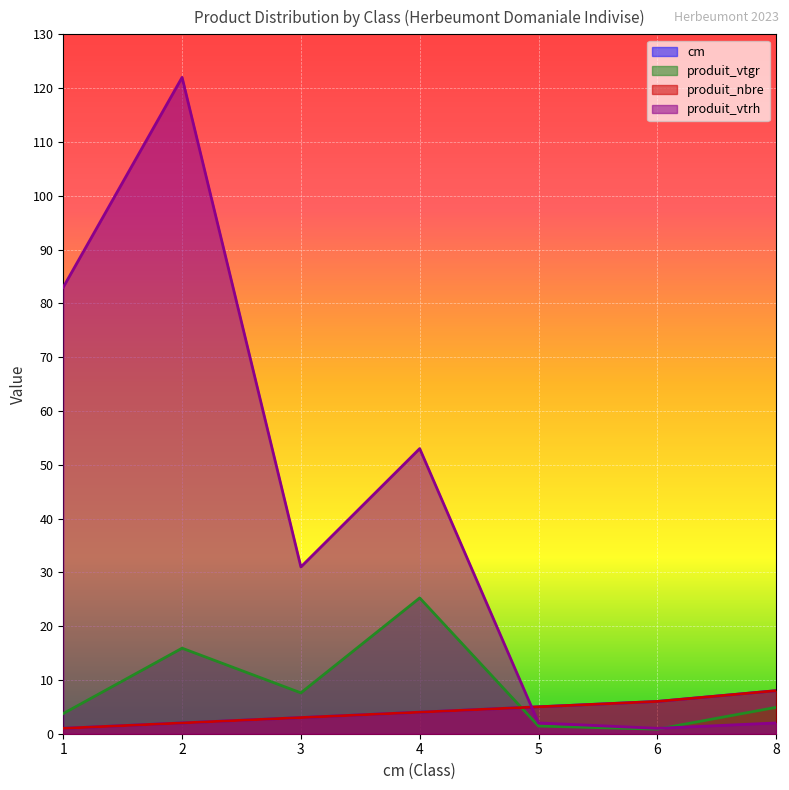

At which category is the sum across all series the highest?

2